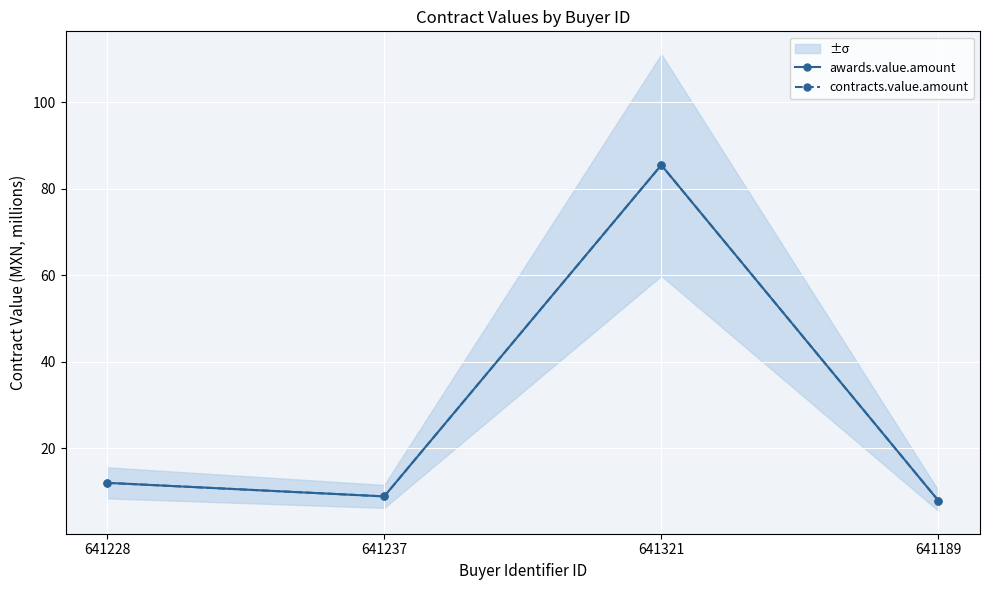

At which label does contracts.value.amount first exceed 11?

641228